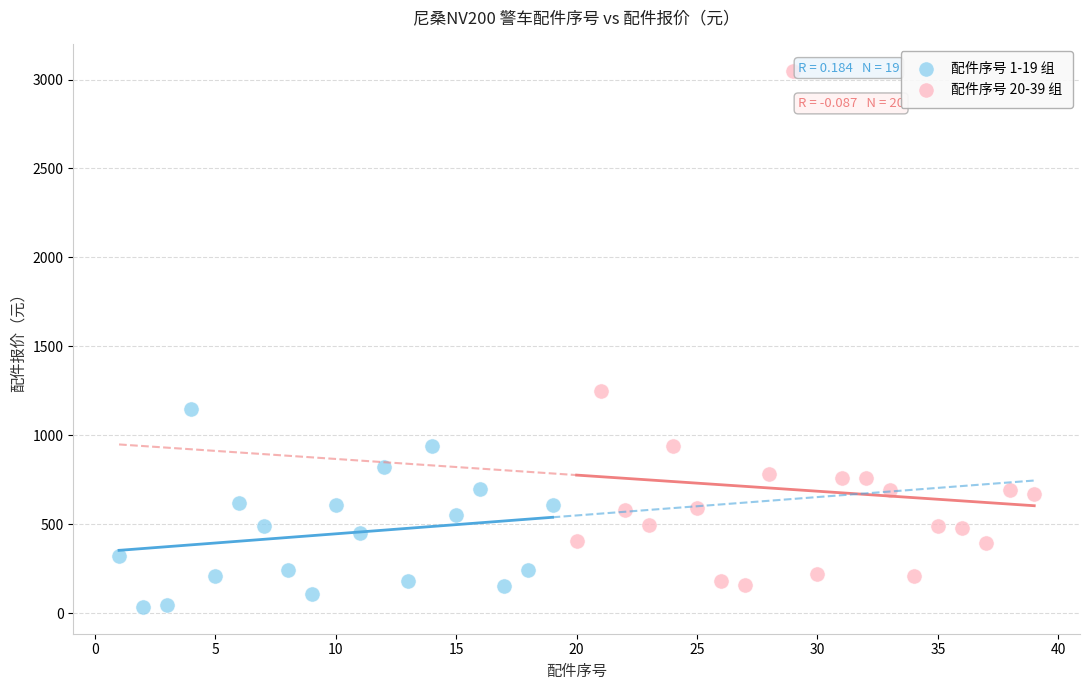

What are all the series names shown in the legend?

配件序号 1-19 组, 配件序号 20-39 组